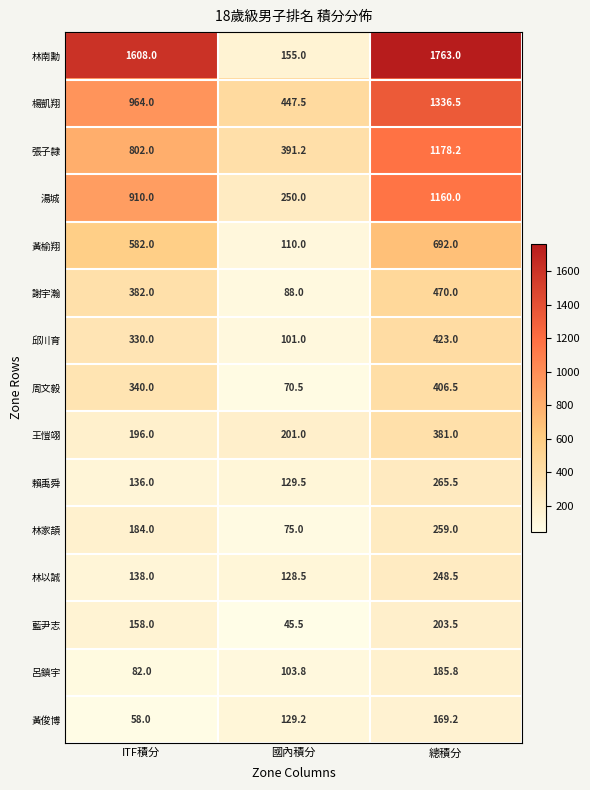

Is the value of 賴禹舜 at 總積分 greater than the value of 周文毅 at 國內積分?

Yes